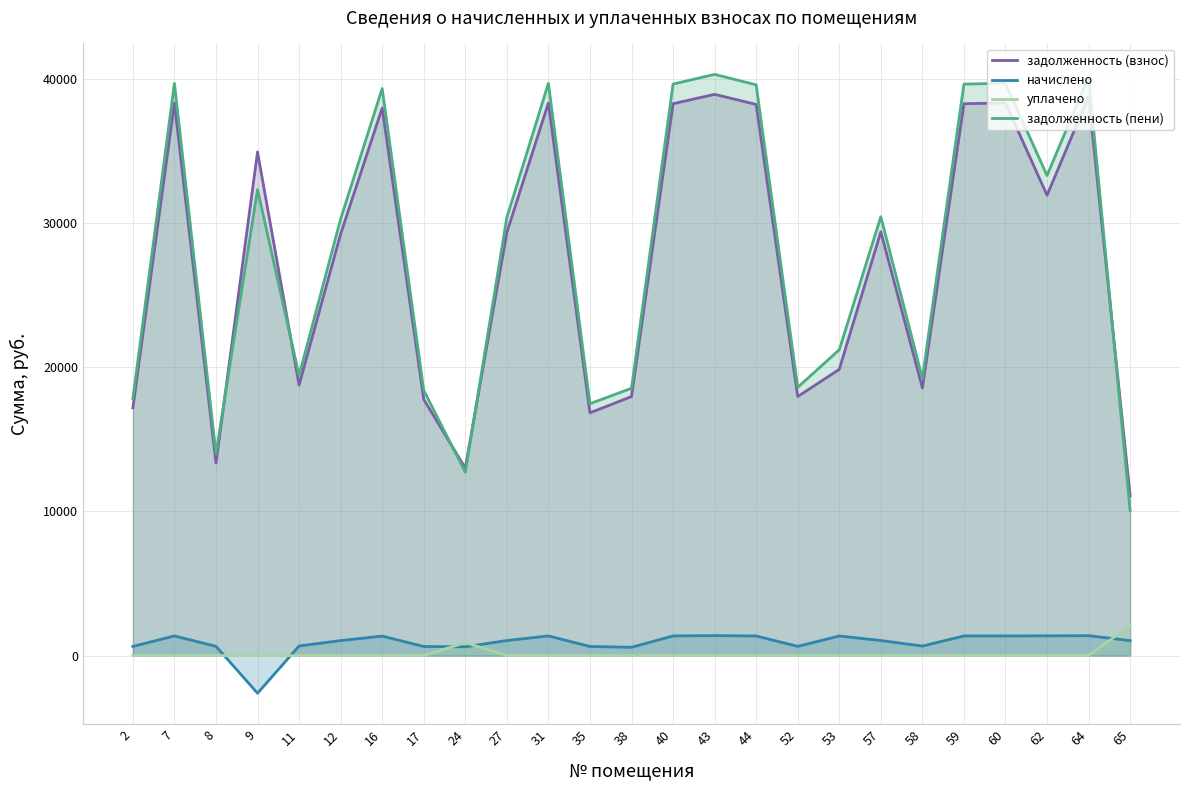

How many lines are shown in the chart?

4